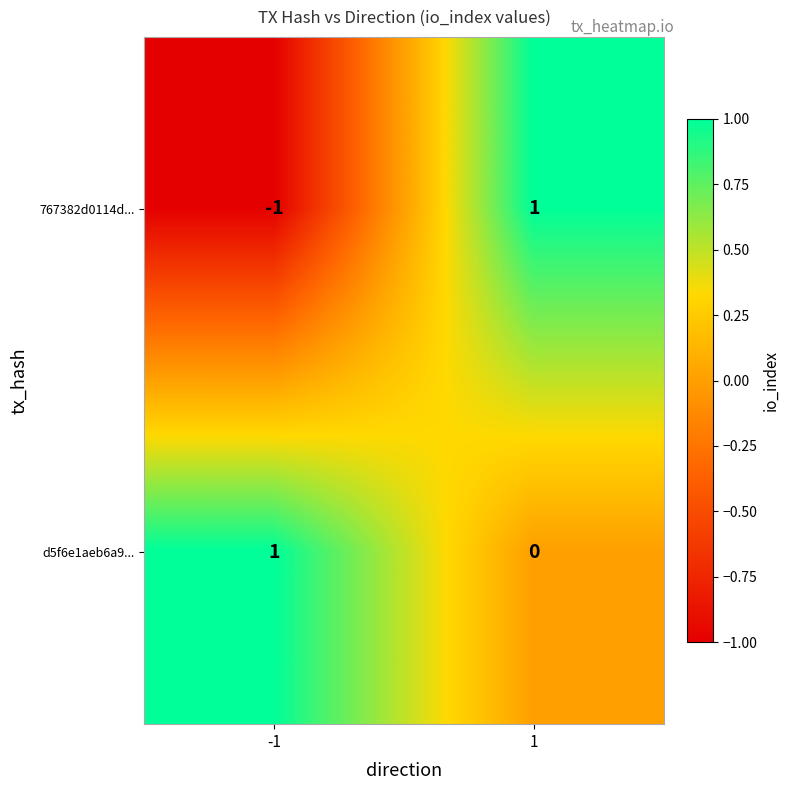

How many series are shown in this chart?

2